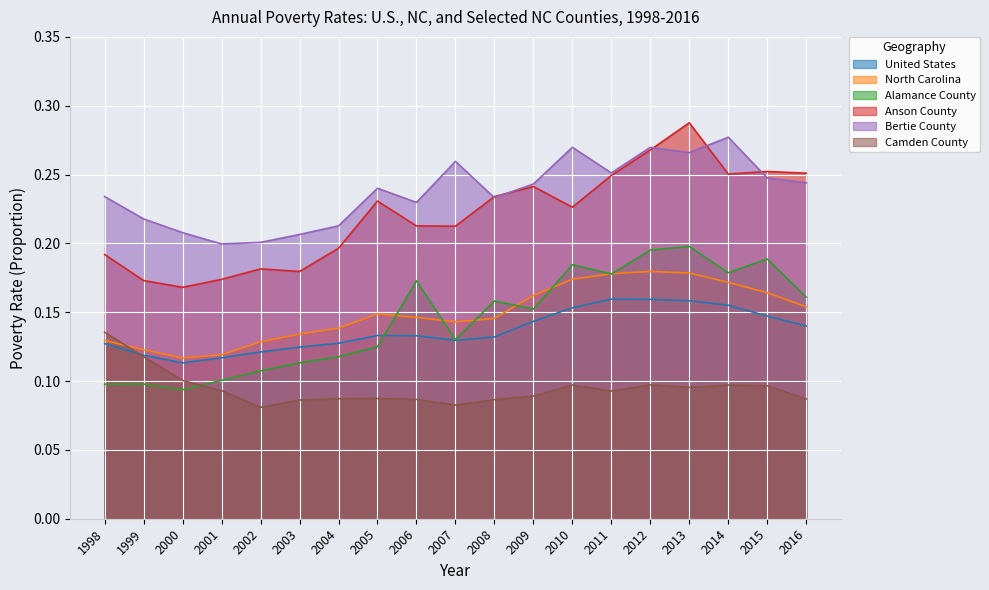

Reading right to left, transcribe all the data shown in this chart.

United States: 2016=0.1	2015=0.1	2014=0.2	2013=0.2	2012=0.2	2011=0.2	2010=0.2	2009=0.1	2008=0.1	2007=0.1	2006=0.1	2005=0.1	2004=0.1	2003=0.1	2002=0.1	2001=0.1	2000=0.1	1999=0.1	1998=0.1
North Carolina: 2016=0.2	2015=0.2	2014=0.2	2013=0.2	2012=0.2	2011=0.2	2010=0.2	2009=0.2	2008=0.1	2007=0.1	2006=0.1	2005=0.1	2004=0.1	2003=0.1	2002=0.1	2001=0.1	2000=0.1	1999=0.1	1998=0.1
Alamance County: 2016=0.2	2015=0.2	2014=0.2	2013=0.2	2012=0.2	2011=0.2	2010=0.2	2009=0.2	2008=0.2	2007=0.1	2006=0.2	2005=0.1	2004=0.1	2003=0.1	2002=0.1	2001=0.1	2000=0.1	1999=0.1	1998=0.1
Anson County: 2016=0.3	2015=0.3	2014=0.3	2013=0.3	2012=0.3	2011=0.2	2010=0.2	2009=0.2	2008=0.2	2007=0.2	2006=0.2	2005=0.2	2004=0.2	2003=0.2	2002=0.2	2001=0.2	2000=0.2	1999=0.2	1998=0.2
Bertie County: 2016=0.2	2015=0.2	2014=0.3	2013=0.3	2012=0.3	2011=0.3	2010=0.3	2009=0.2	2008=0.2	2007=0.3	2006=0.2	2005=0.2	2004=0.2	2003=0.2	2002=0.2	2001=0.2	2000=0.2	1999=0.2	1998=0.2
Camden County: 2016=0.1	2015=0.1	2014=0.1	2013=0.1	2012=0.1	2011=0.1	2010=0.1	2009=0.1	2008=0.1	2007=0.1	2006=0.1	2005=0.1	2004=0.1	2003=0.1	2002=0.1	2001=0.1	2000=0.1	1999=0.1	1998=0.1